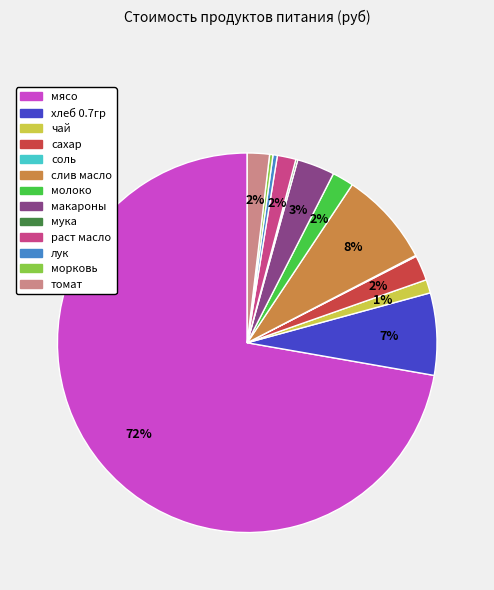

Approximately how many times larger is the value at макароны compared to сахар?

1.5